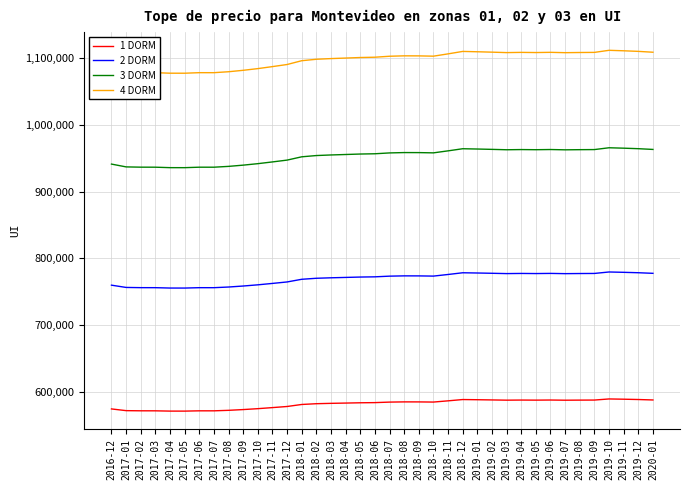

Does the chart display data point markers on the line(s)?

No